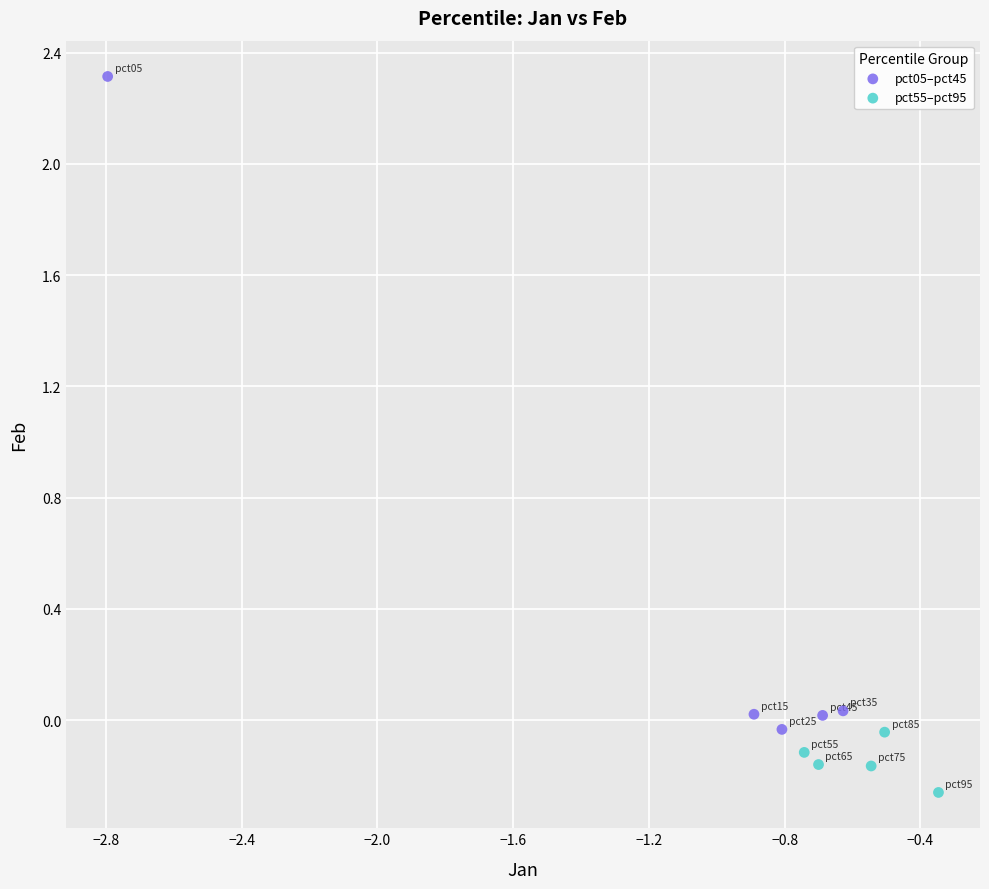

Which series contains the highest Y value?

pct05–pct45